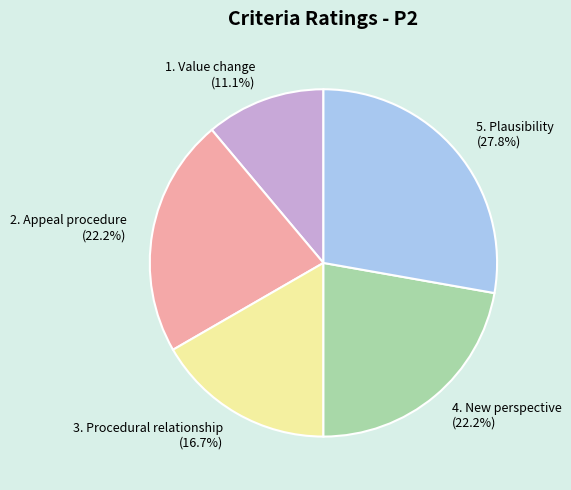

To the nearest percent, what portion does 1. Value change represent?

11%